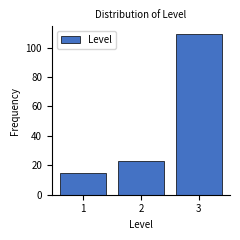

Reading left to right, transcribe all the data shown in this chart.

15	23	109